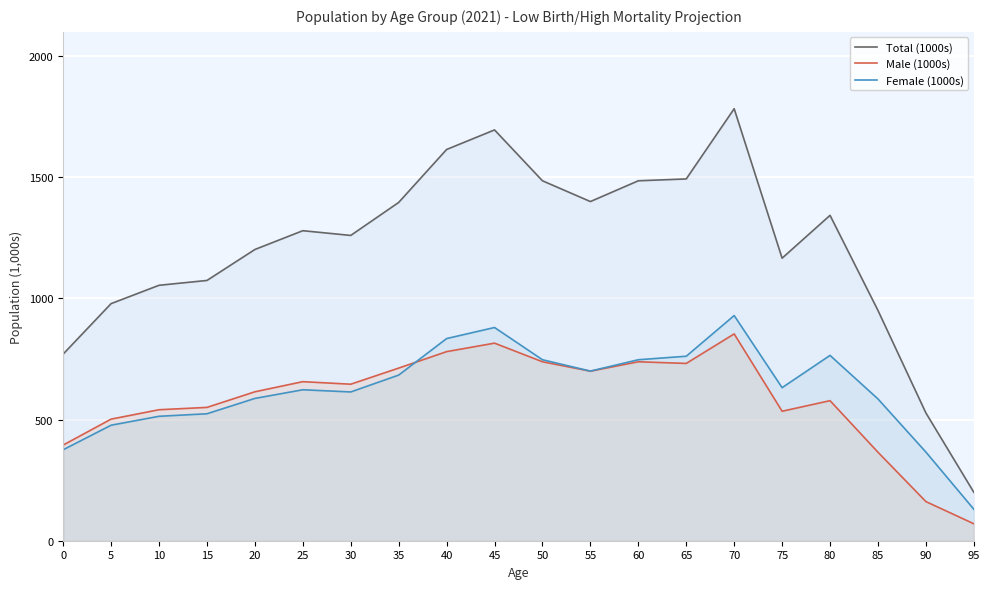

What is the sum of all Female (1000s) values?

12473.4